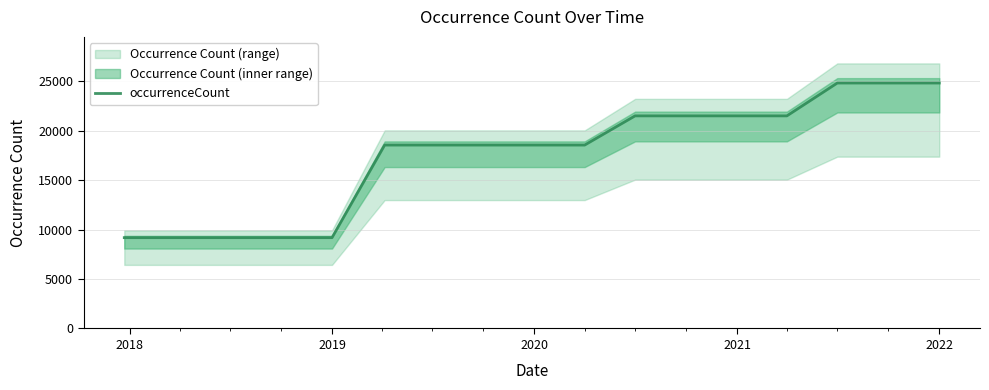

Reading left to right, transcribe all the data shown in this chart.

9180	9180	9180	9180	9180	18538	18538	18538	18538	18538	21489	21489	21489	21489	24809	24809	24809